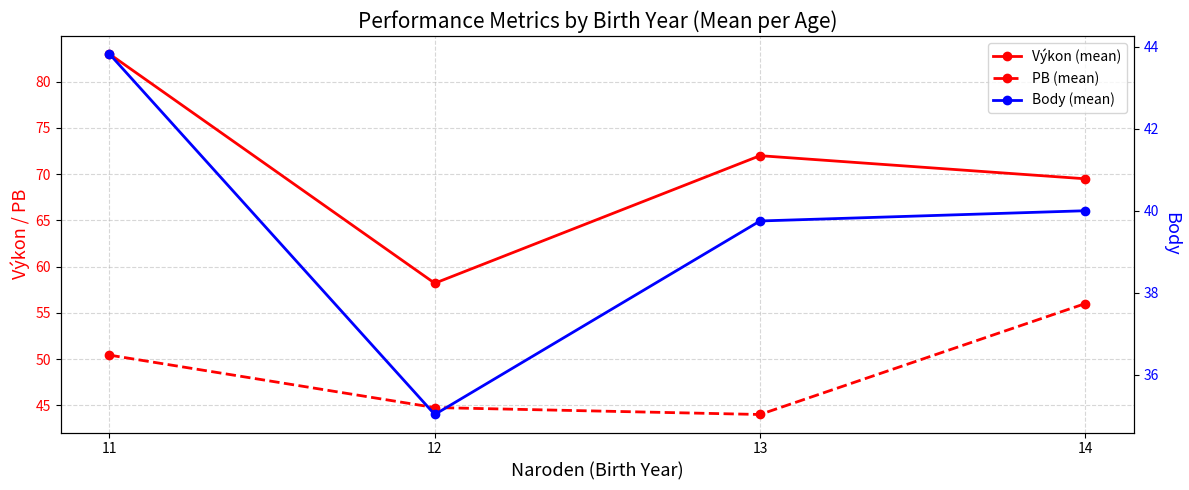

How many lines are shown in the chart?

3